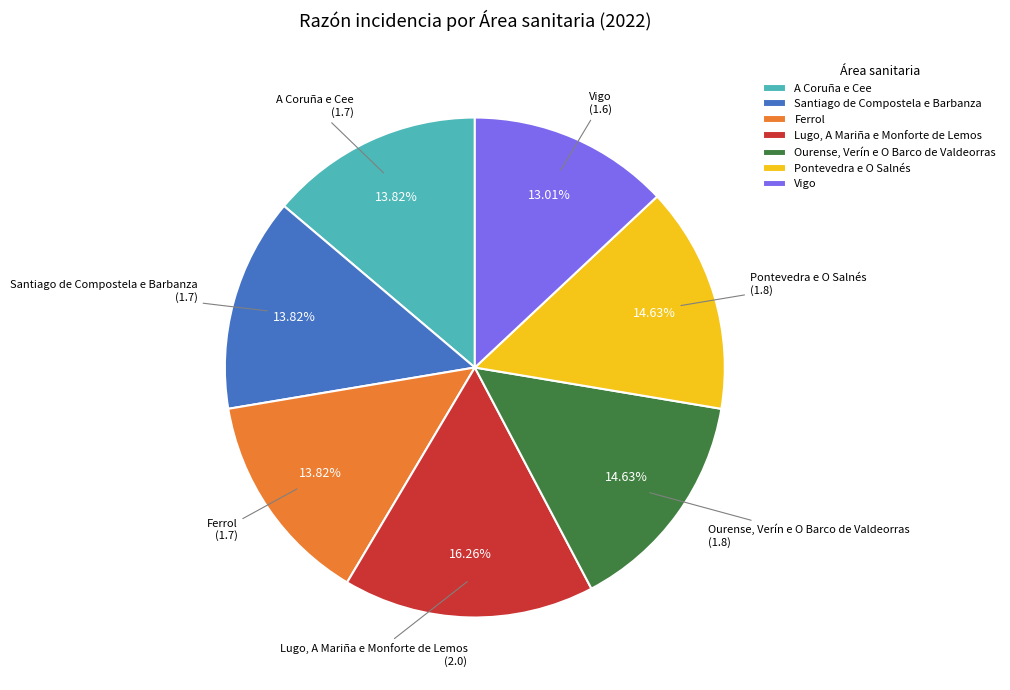

How many slices are in this pie chart?

7